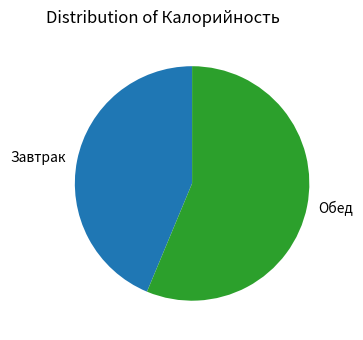

Is it true that Обед is 56% of the pie?

True